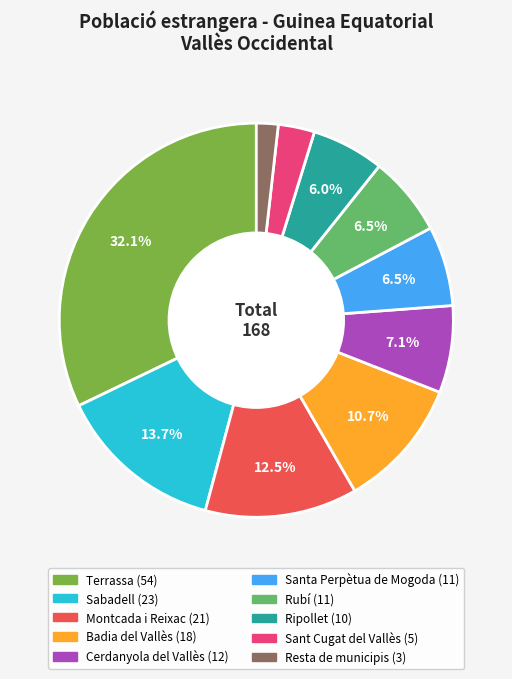

Is Sant Cugat del Vallès the majority of the pie?

No